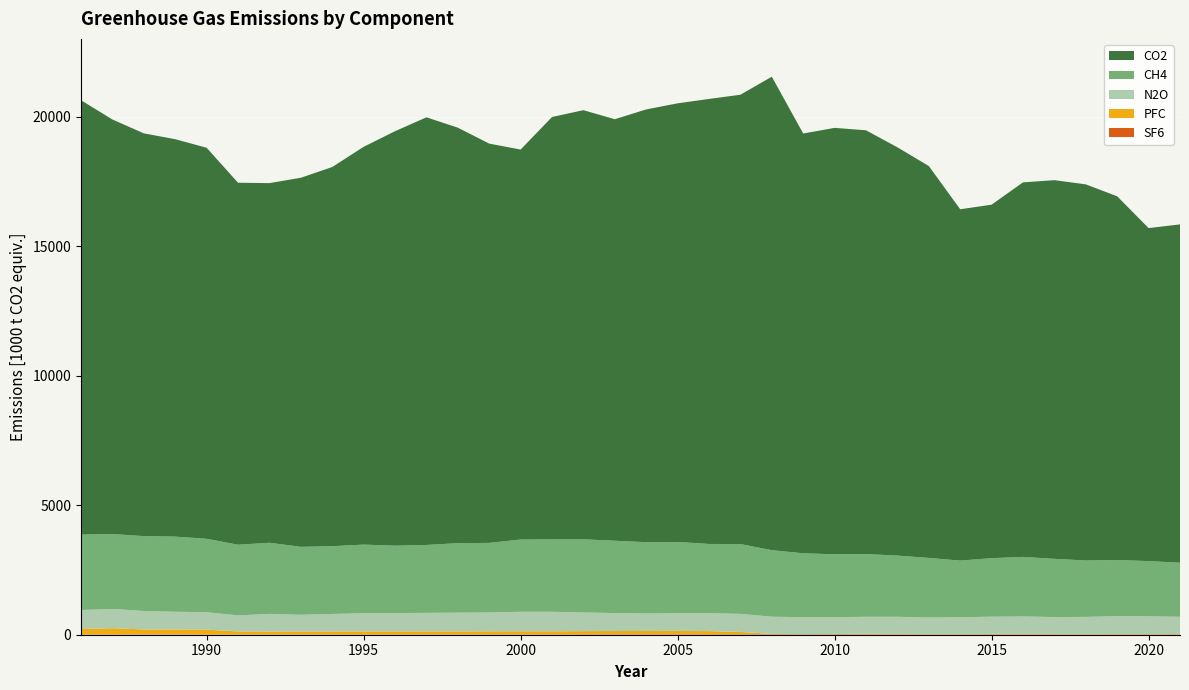

Reading left to right, list all the values displayed in this chart.

CO2: 16767.3	16001.3	15547.4	15340.4	15094.5	13973.4	13882.6	14246.2	14636.1	15354.2	15999.4	16507.0	16039.0	15412.5	15053.8	16302.8	16564.7	16271.5	16704.6	16932.4	17178.4	17342.9	18278.5	16204.1	16459.7	16358.8	15759.6	15128.3	13561.3	13645.5	14458.4	14616.7	14519.9	14039.4	12854.9	13060.0
CH4: 2910.7	2891.1	2890.2	2900.7	2833.7	2726.7	2745.4	2622.7	2616.0	2648.3	2601.7	2620.9	2680.8	2686.1	2790.0	2796.0	2825.9	2790.2	2752.4	2753.0	2673.9	2695.5	2566.5	2465.7	2431.0	2420.0	2362.9	2298.5	2187.7	2258.1	2297.7	2248.2	2176.3	2163.7	2131.3	2085.1
N2O: 734.8	744.9	712.3	680.2	672.6	621.4	679.1	644.2	675.1	703.1	707.2	715.8	724.7	727.8	752.4	753.8	719.4	694.4	675.7	681.4	690.4	698.1	662.6	655.2	648.1	657.0	660.0	635.6	643.7	665.5	671.1	649.6	658.0	692.5	685.4	670.6
PFC: 209.6	240.8	193.5	195.4	186.6	116.3	115.2	115.3	115.2	115.2	114.8	115.2	115.1	115.3	116.6	116.2	121.4	125.4	126.5	127.8	120.7	89.6	13.3	4.7	8.7	18.1	16.3	13.8	13.7	14.2	17.8	15.7	14.0	10.6	8.7	7.0
SF6: 10.1	10.1	10.1	11.3	10.1	9.9	10.0	10.9	11.2	12.5	13.3	13.7	13.2	15.8	15.5	15.8	17.0	17.6	18.0	18.5	18.5	18.0	20.0	17.7	17.7	17.9	16.0	16.9	16.9	17.2	17.1	16.4	16.3	16.4	16.7	16.7